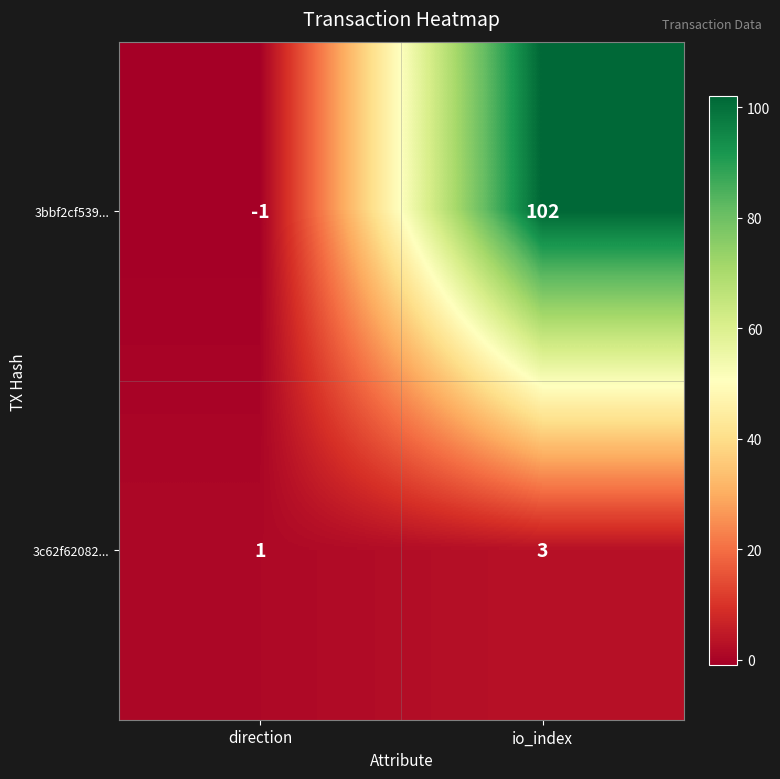

What is the spread (max minus min) of values at io_index?

99